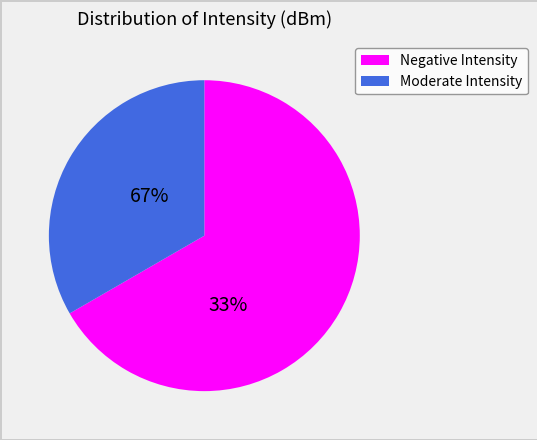

True or false: 6 accounts for 17% of the total.

False